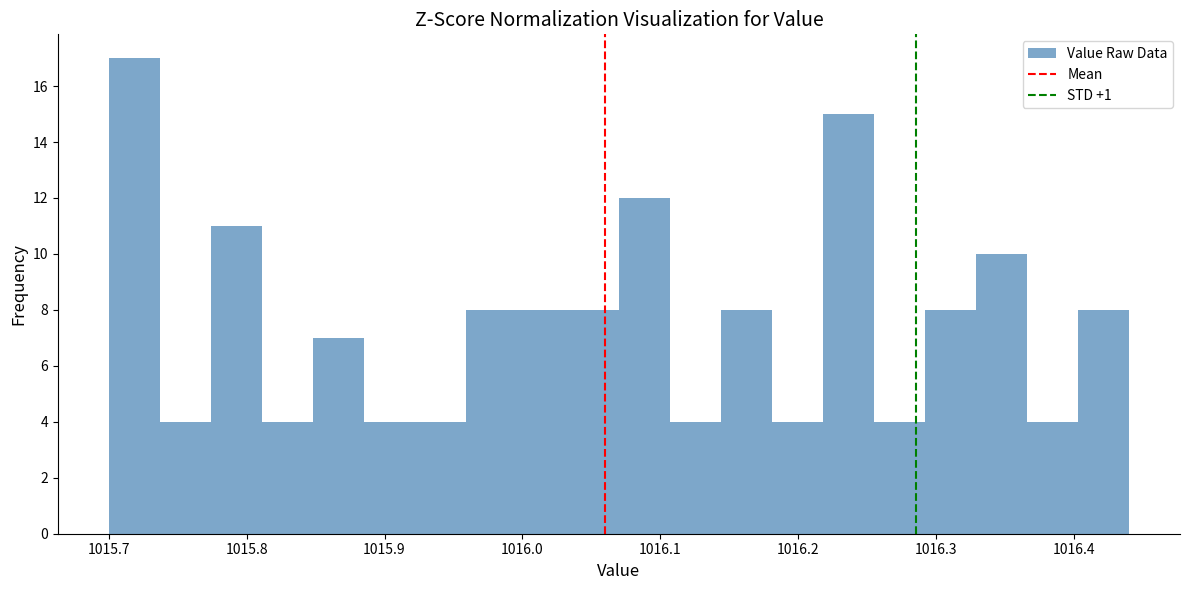

Around what value on the x-axis is the tallest bar? Give the approximate position of its centre, as read against the axis.

1015.72